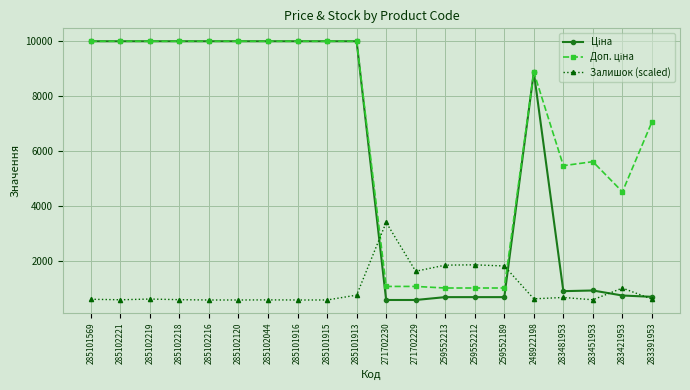

What is the difference between the highest and lowest values at 271702229?

1041.9